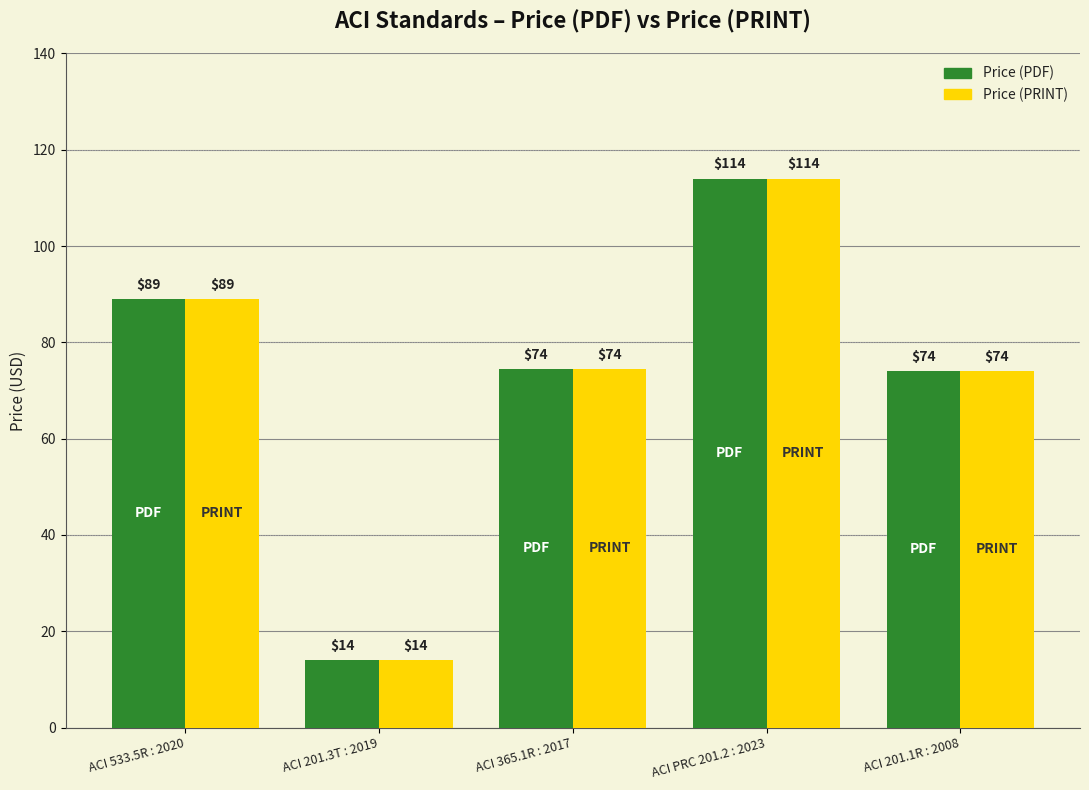

What is the difference between the Price (PRINT) values at ACI 201.3T : 2019 and ACI 533.5R : 2020?

75.0